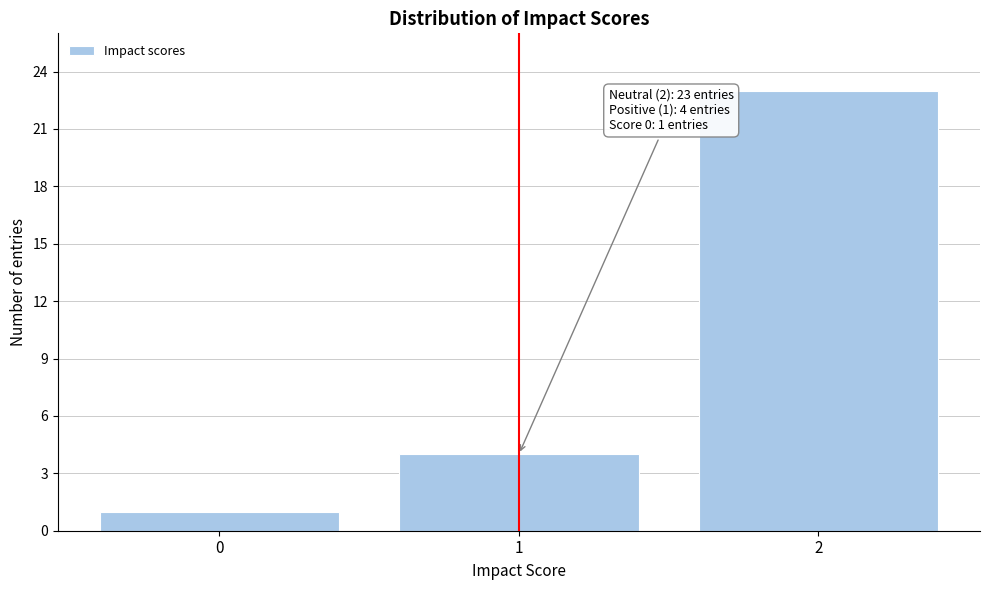

Reading left to right, extract all data points from this chart.

1	4	23